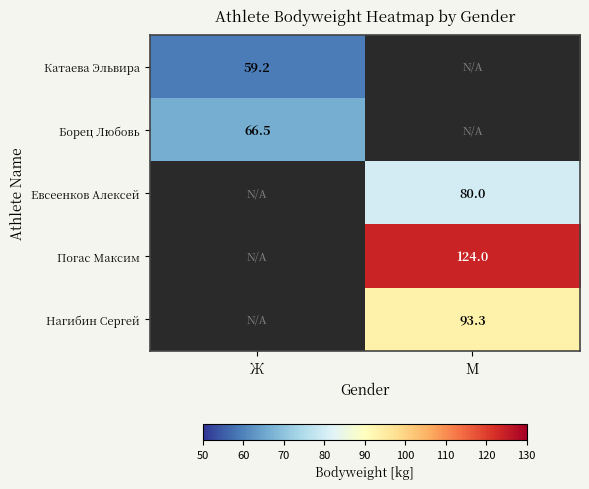

The Борец Любовь series shows 66.5 at Ж. True or false?

True